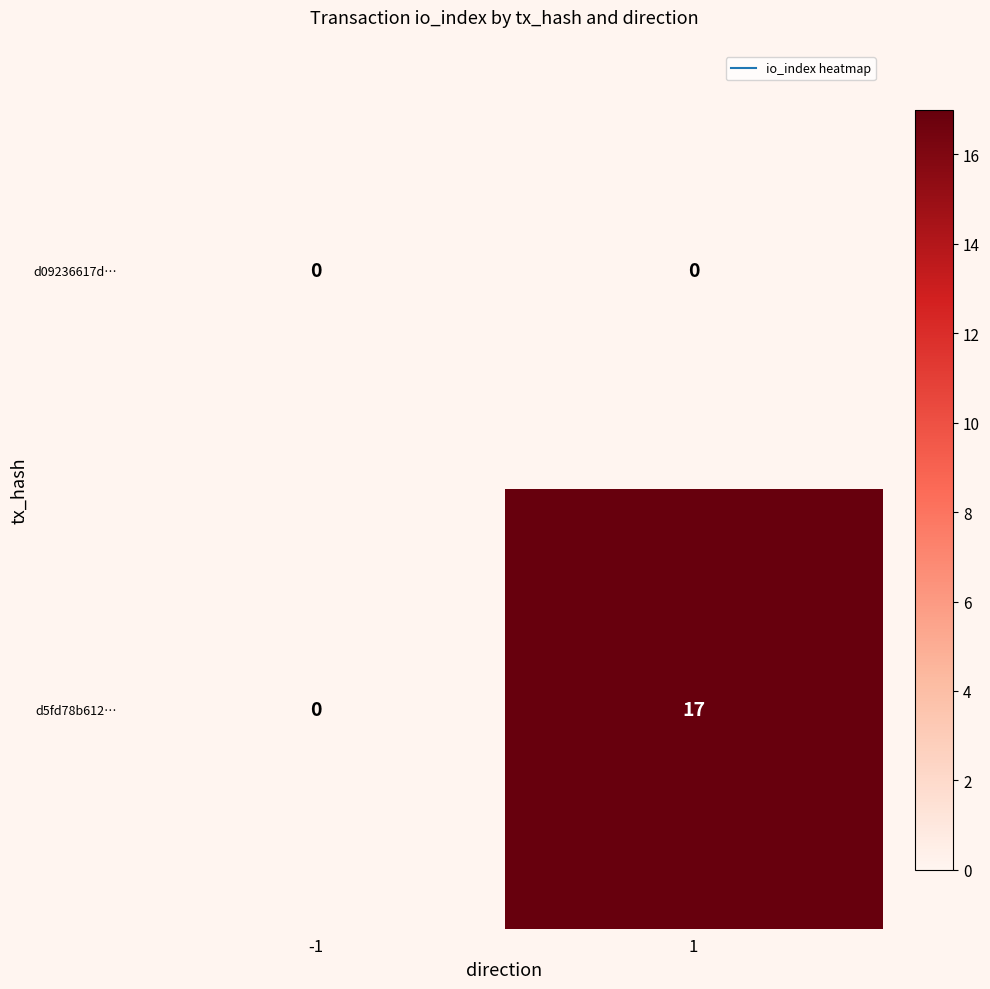

At how many categories does at least one series exceed 11?

1